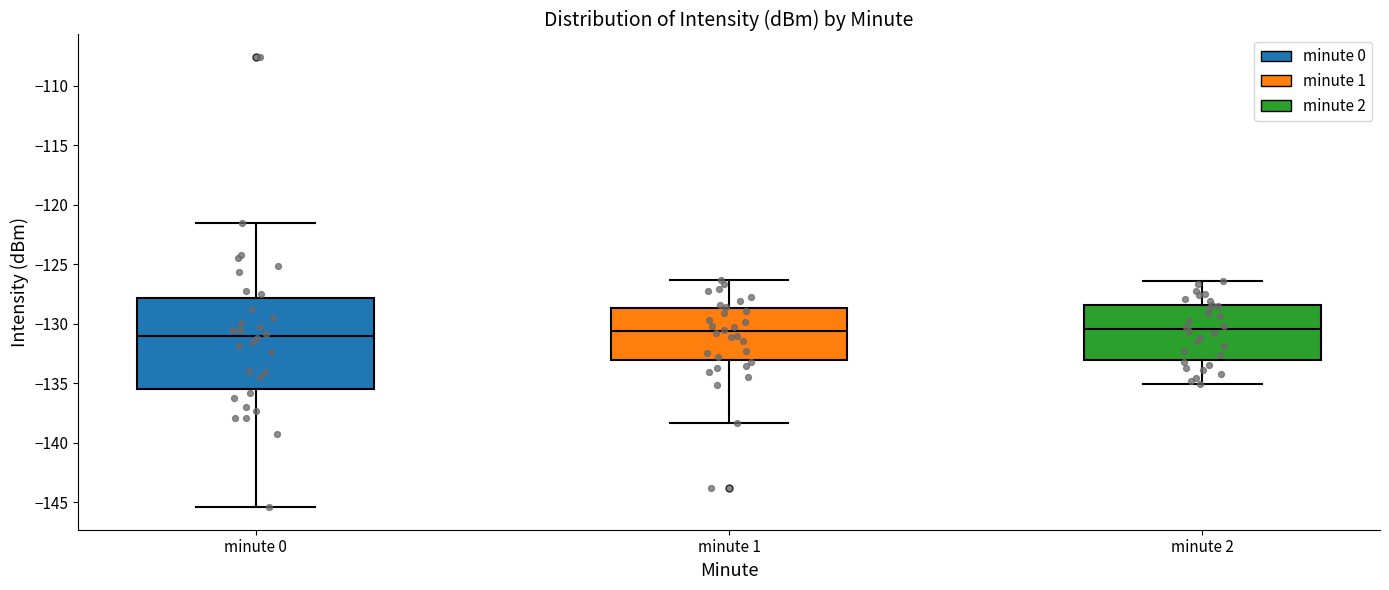

Where does the upper whisker of the box for minute 1 end on the y-axis? The values are not printed on the chart, so give them approximately, as read against the axis.

-126.5